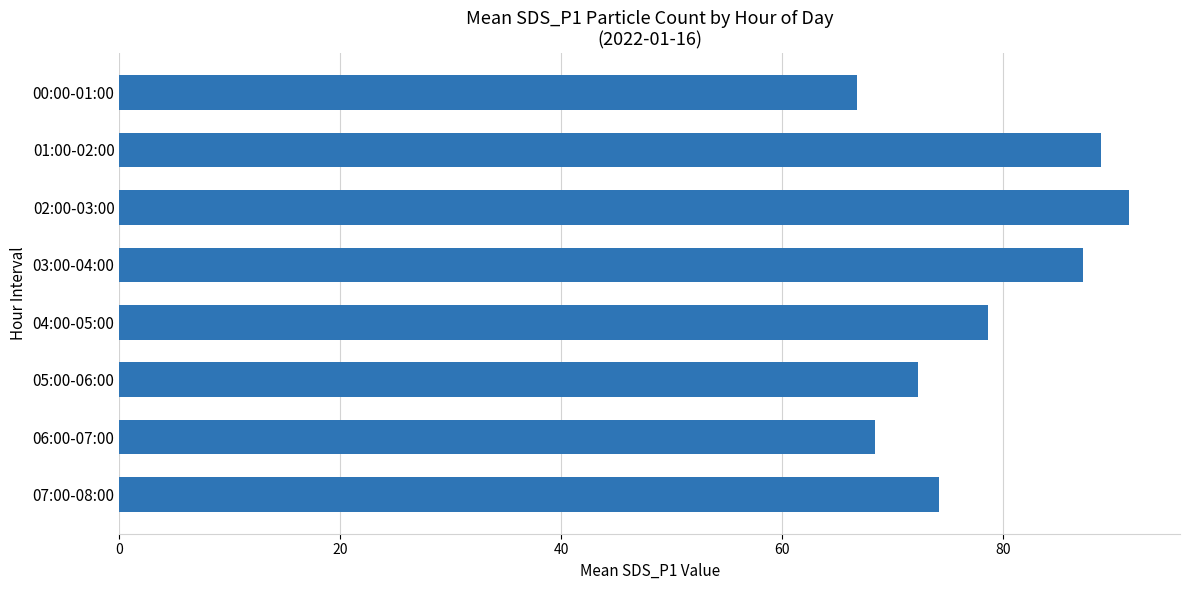

Where is the data nearest to the value 79?

04:00-05:00